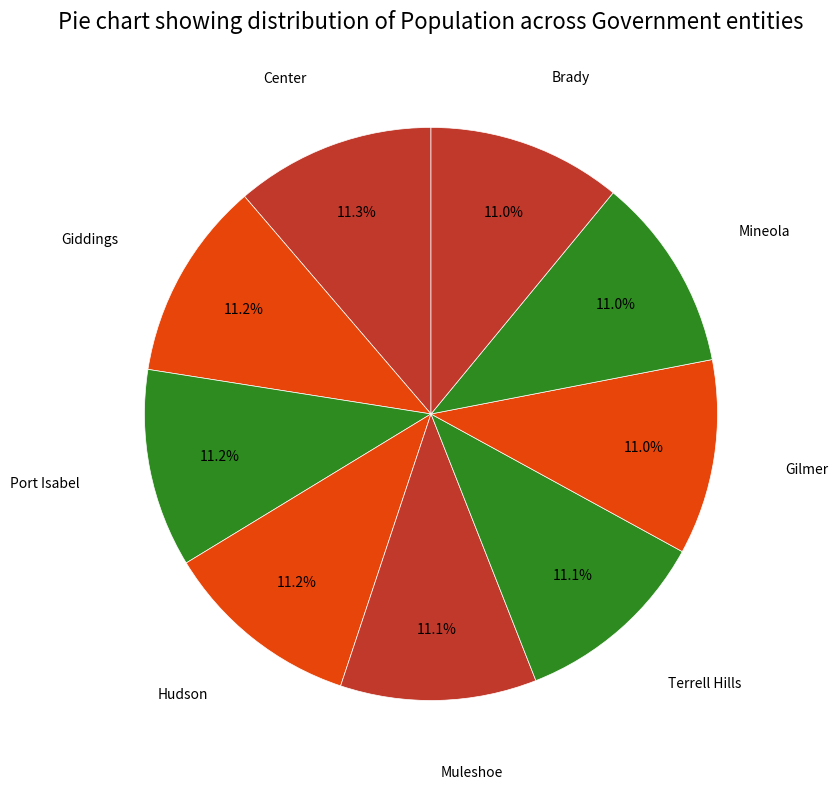

How many segments does this pie chart have?

9